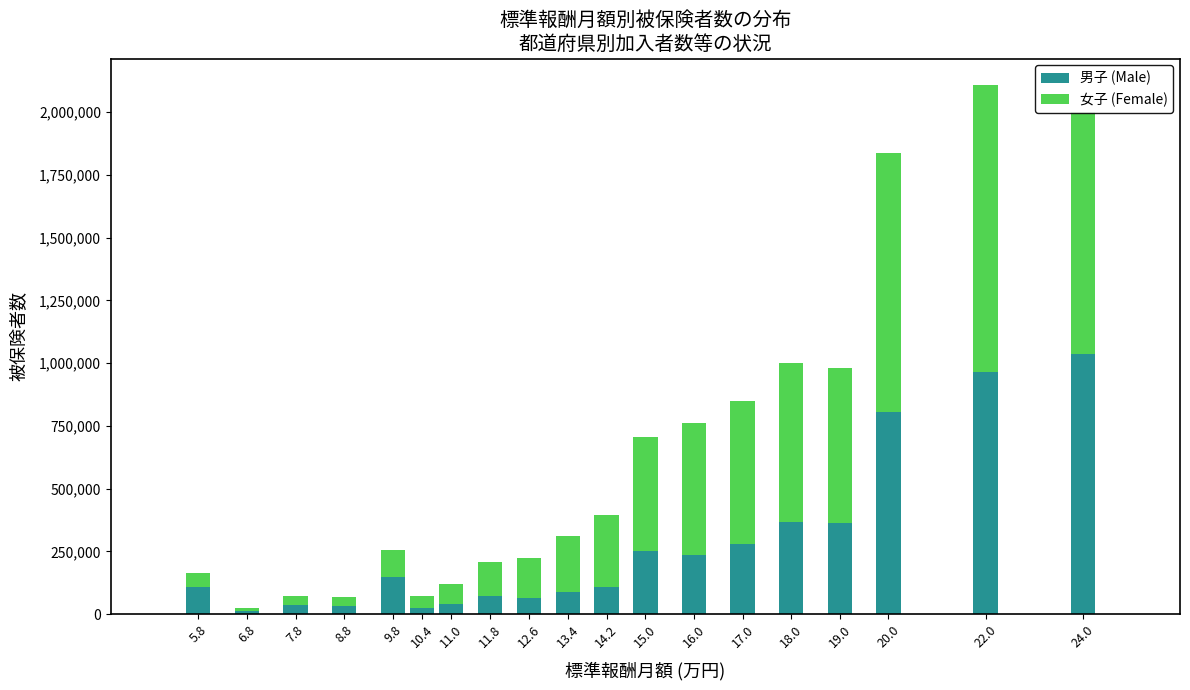

What is the highest value of the 男子 (Male) series?

1034719